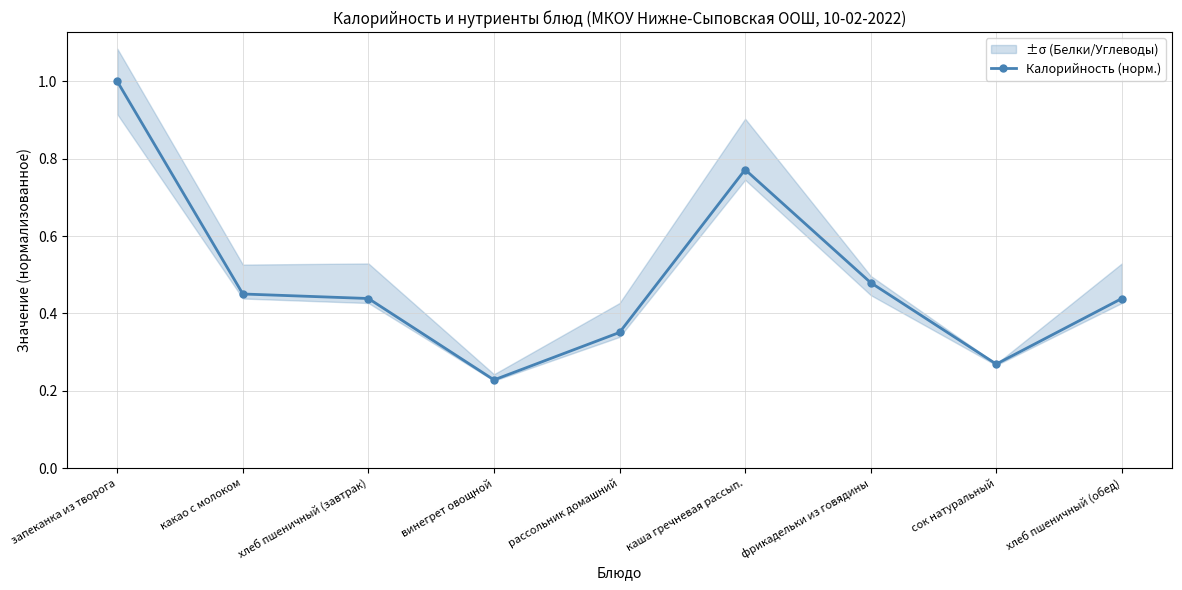

True or false: the data shows 0.4 at рассольник домашний.

True